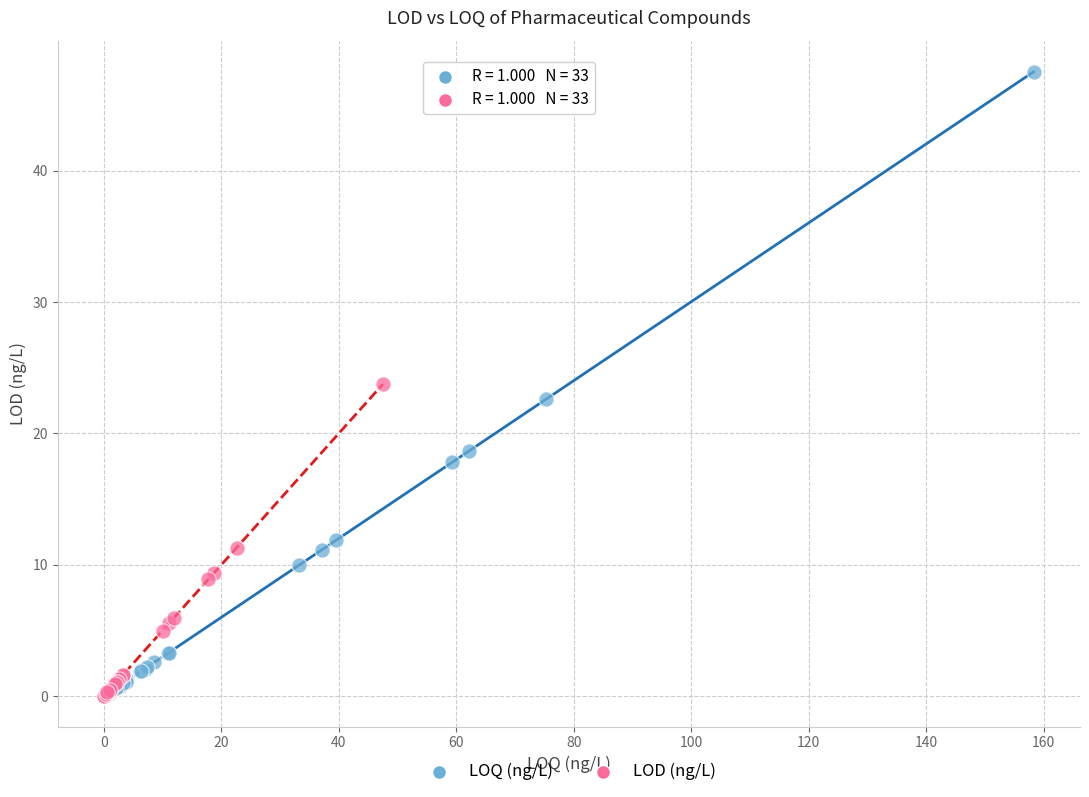

Which series has the widest spread of Y values?

LOQ (ng/L)